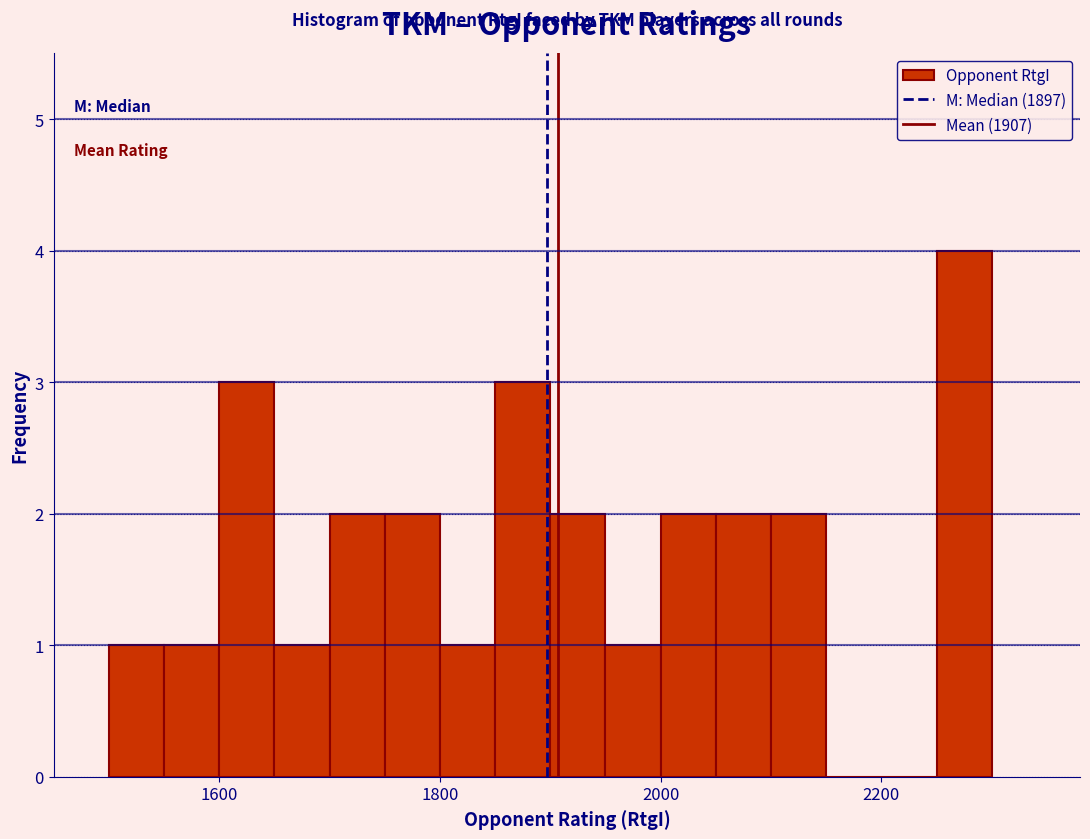

Around what value on the x-axis is the tallest bar? Give the approximate position of its centre, as read against the axis.

2280